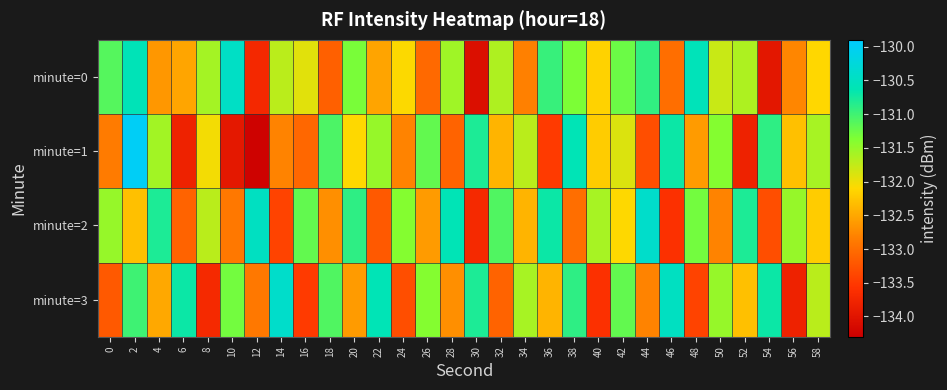

Between 10 and 52, which series saw the biggest shift?

minute=2